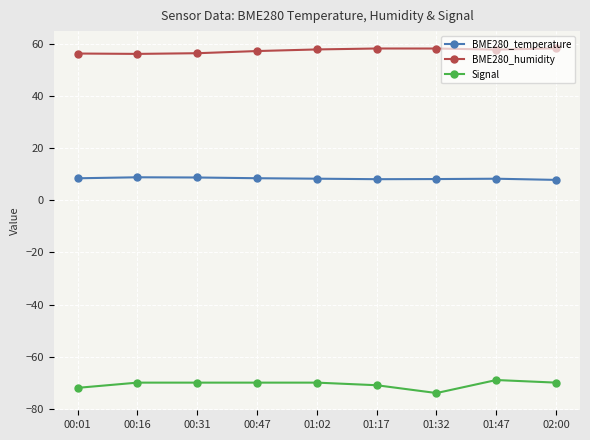

What is the total value across all series at 00:47?

-4.2